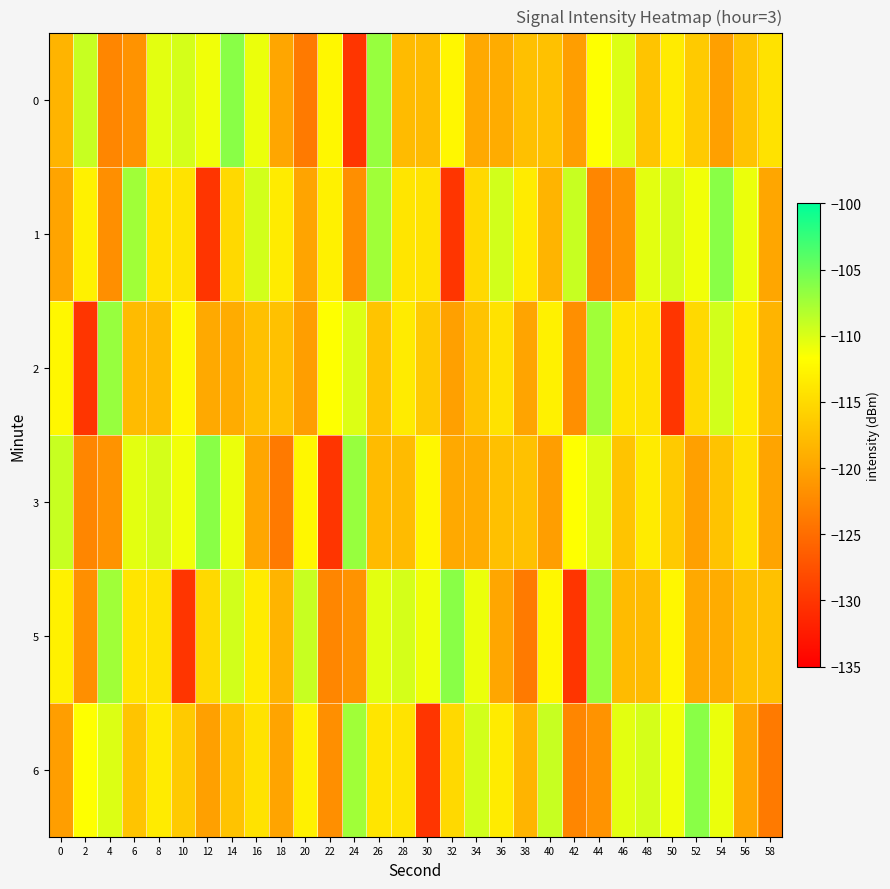

How many data points does each series have?

30